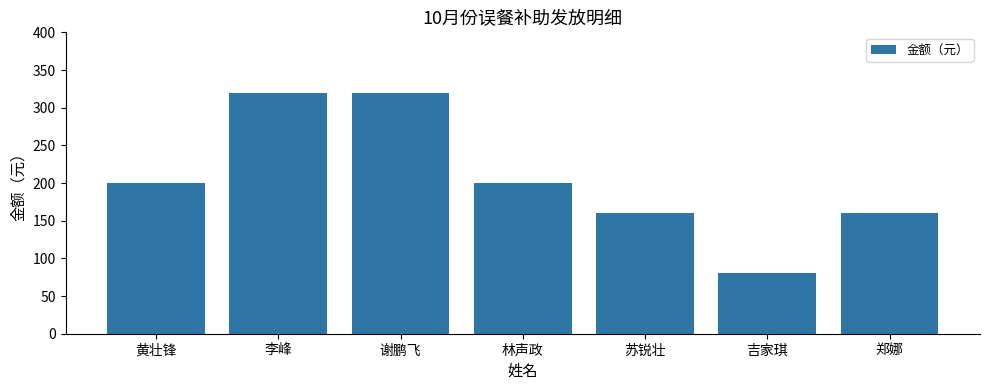

What is the sum of all values?

1440